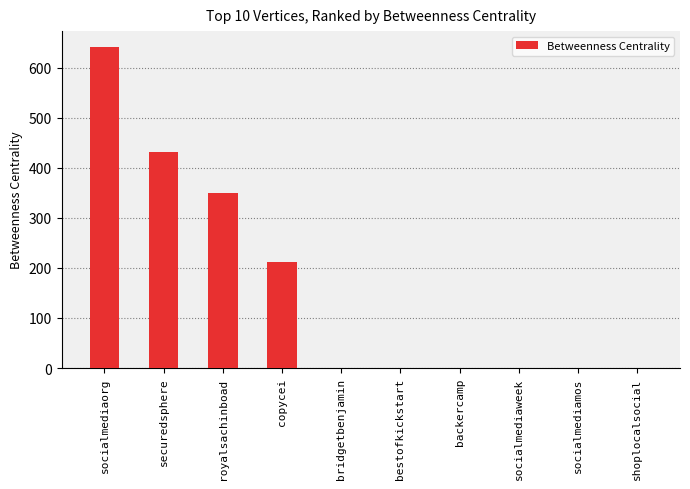

What is the sum of all values?

1636